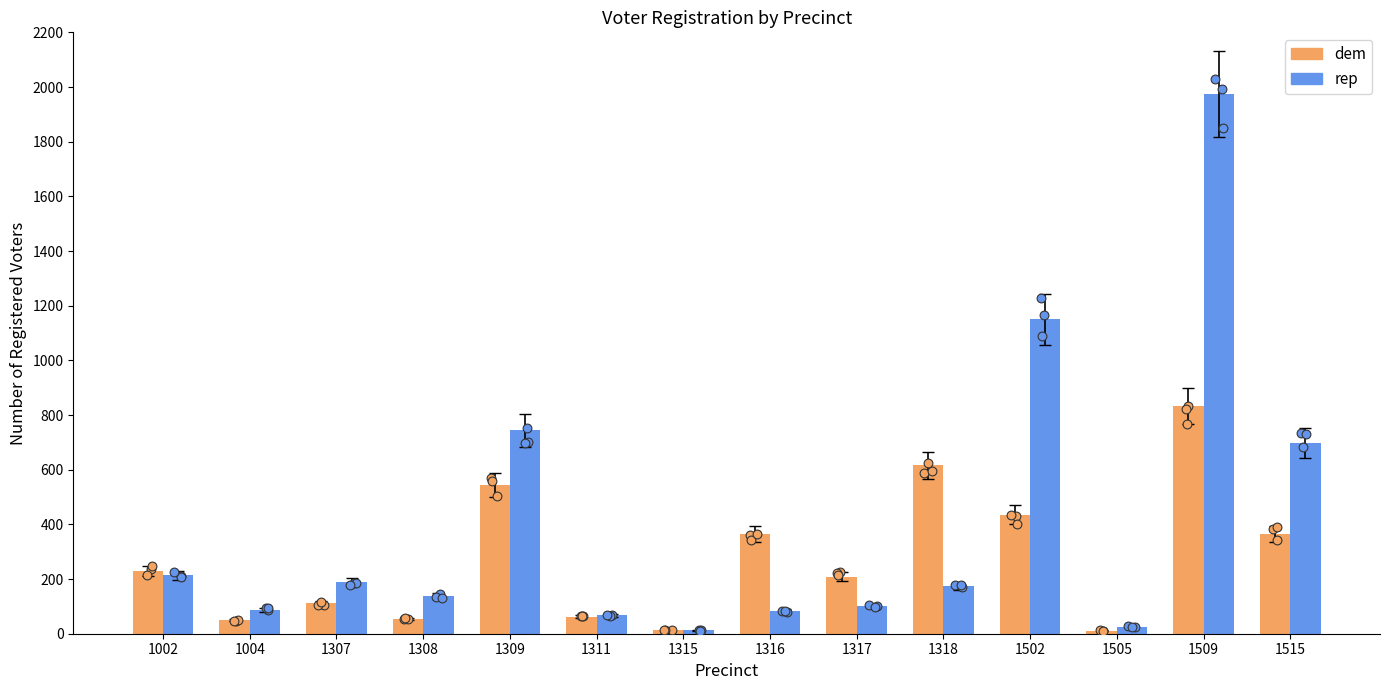

At how many categories does at least one series exceed 388?

5